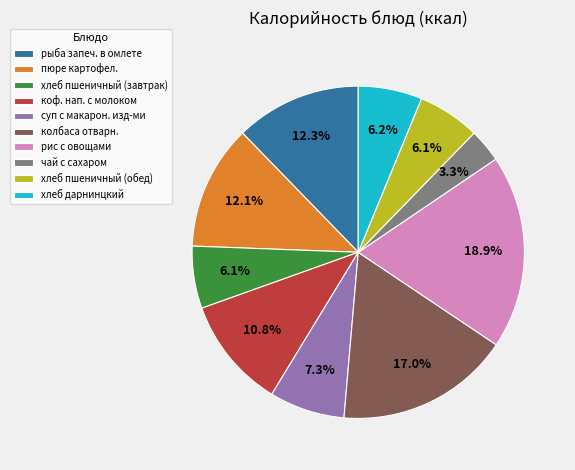

Does any single category account for the majority?

No